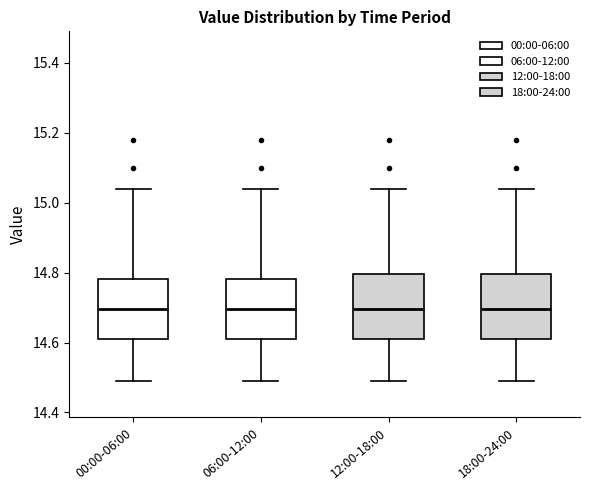

Where does the median line of the box for 06:00-12:00 sit on the y-axis? The values are not printed on the chart, so give them approximately, as read against the axis.

14.70